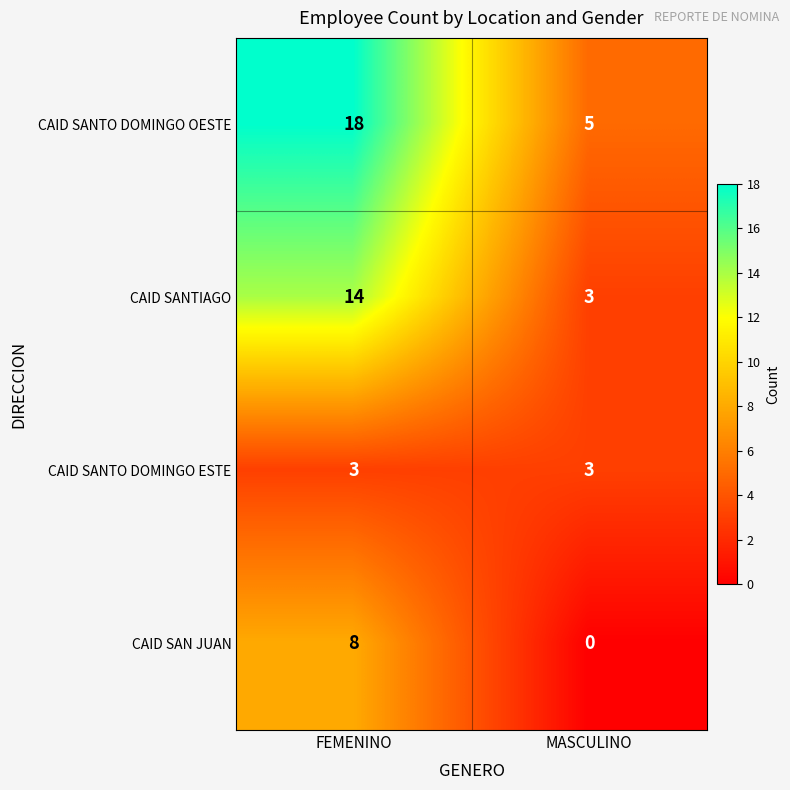

What is the greatest value displayed?

18